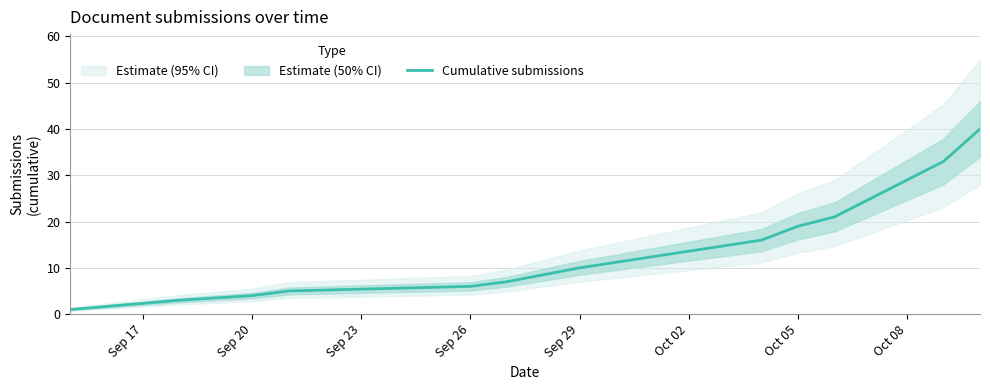

The Cumulative submissions series shows 4 at Sep 20. True or false?

True